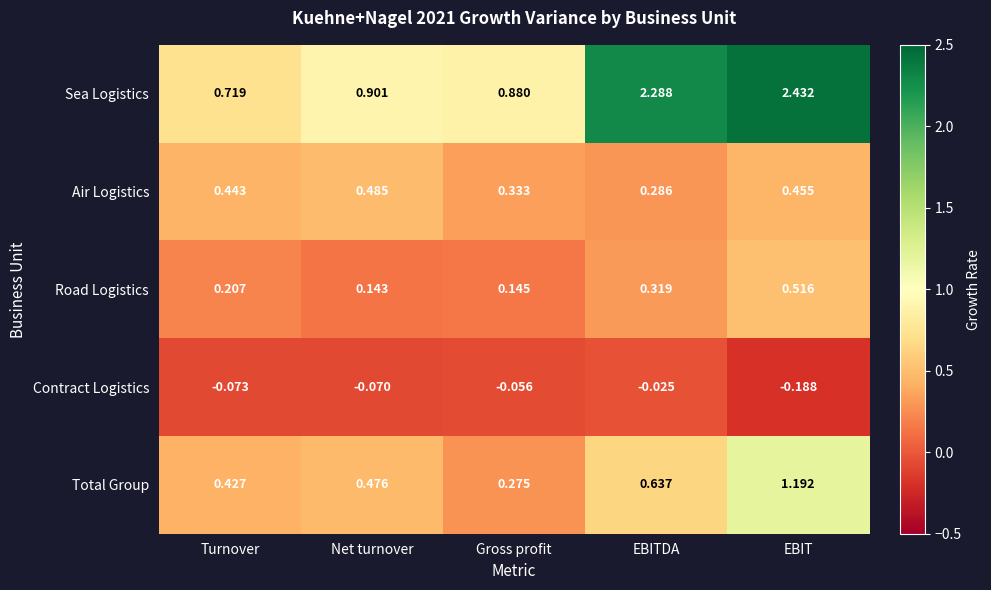

Which category has the lowest value in the Road Logistics series?

Net turnover